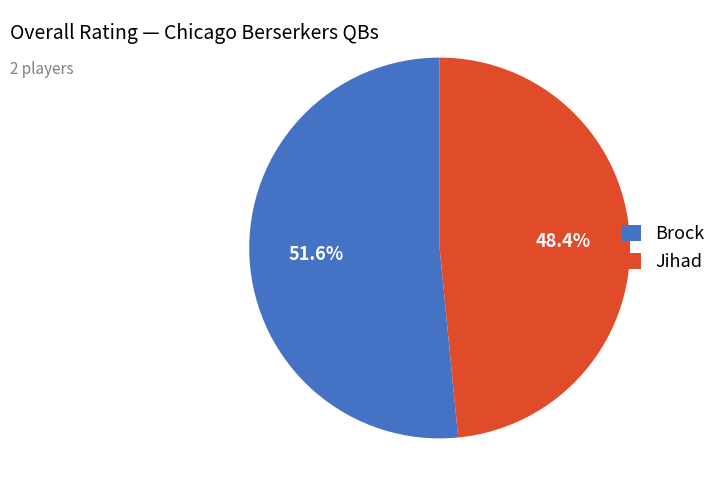

To the nearest percent, what portion does Jihad represent?

48%